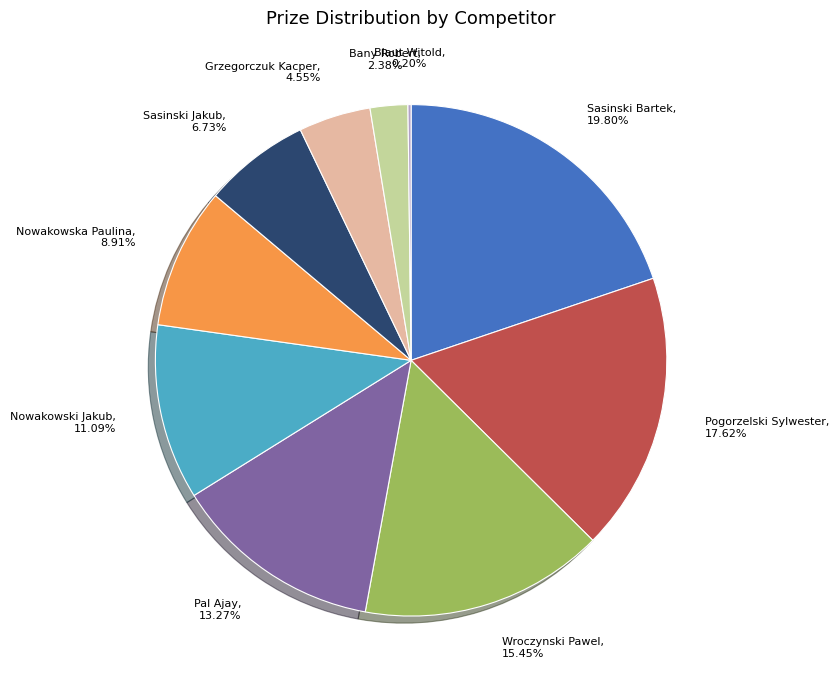

Does Nowakowska Paulina represent more than half of the total?

No